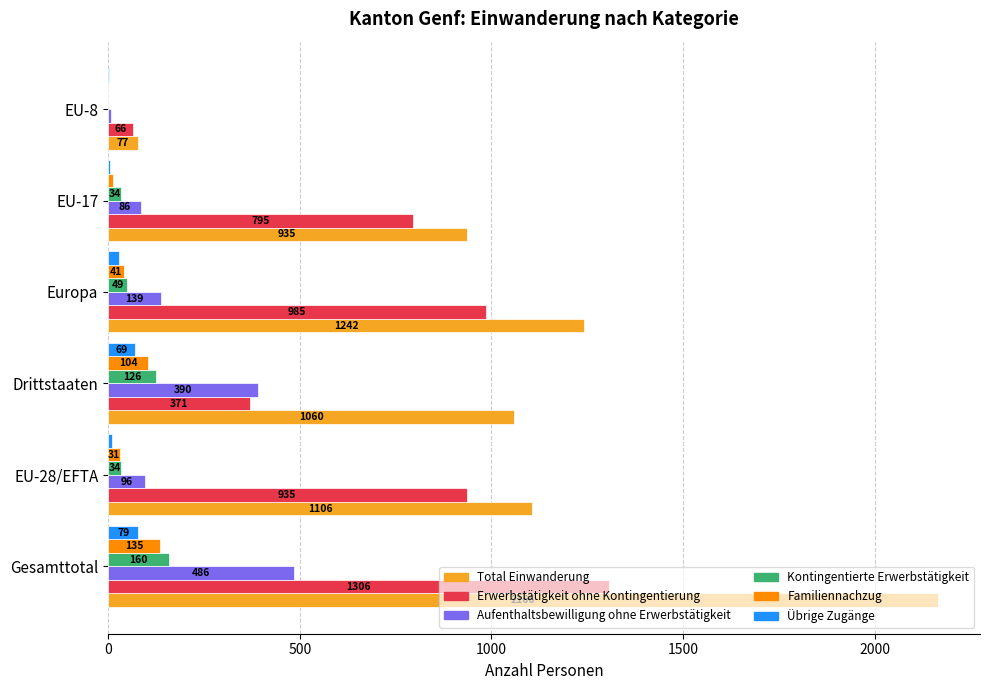

True or false: Familiennachzug has a value of 135 at Gesamttotal.

True